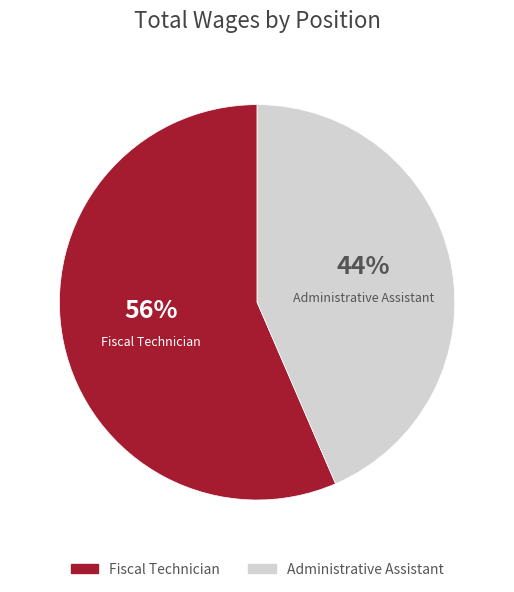

What is the smallest slice in the pie chart?

Administrative Assistant